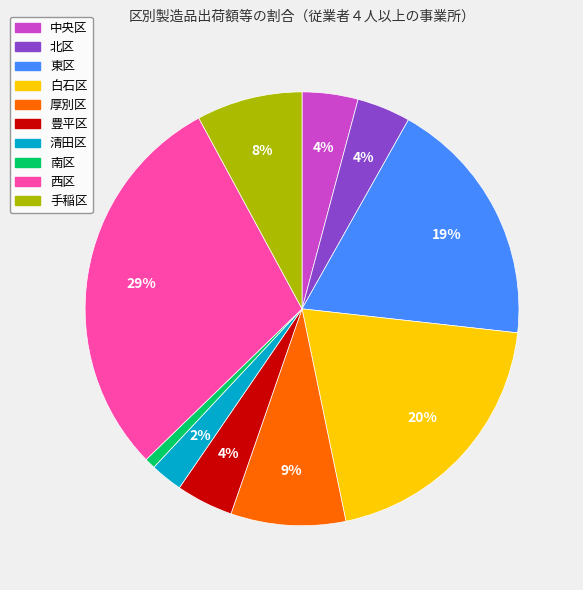

Between 東区 and 白石区, which is larger?

白石区